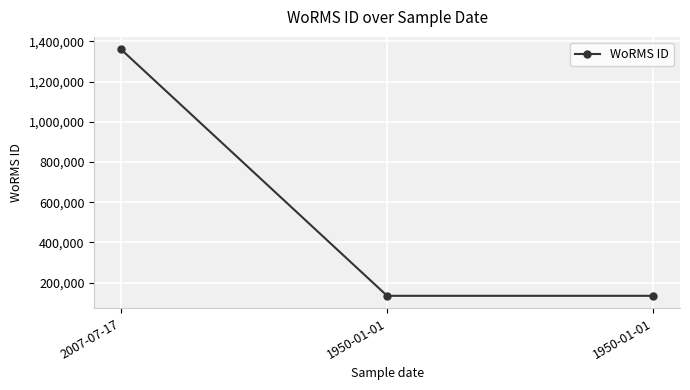

Rank the categories by value from highest to lowest.

2007-07-17, 1950-01-01, 1950-01-01